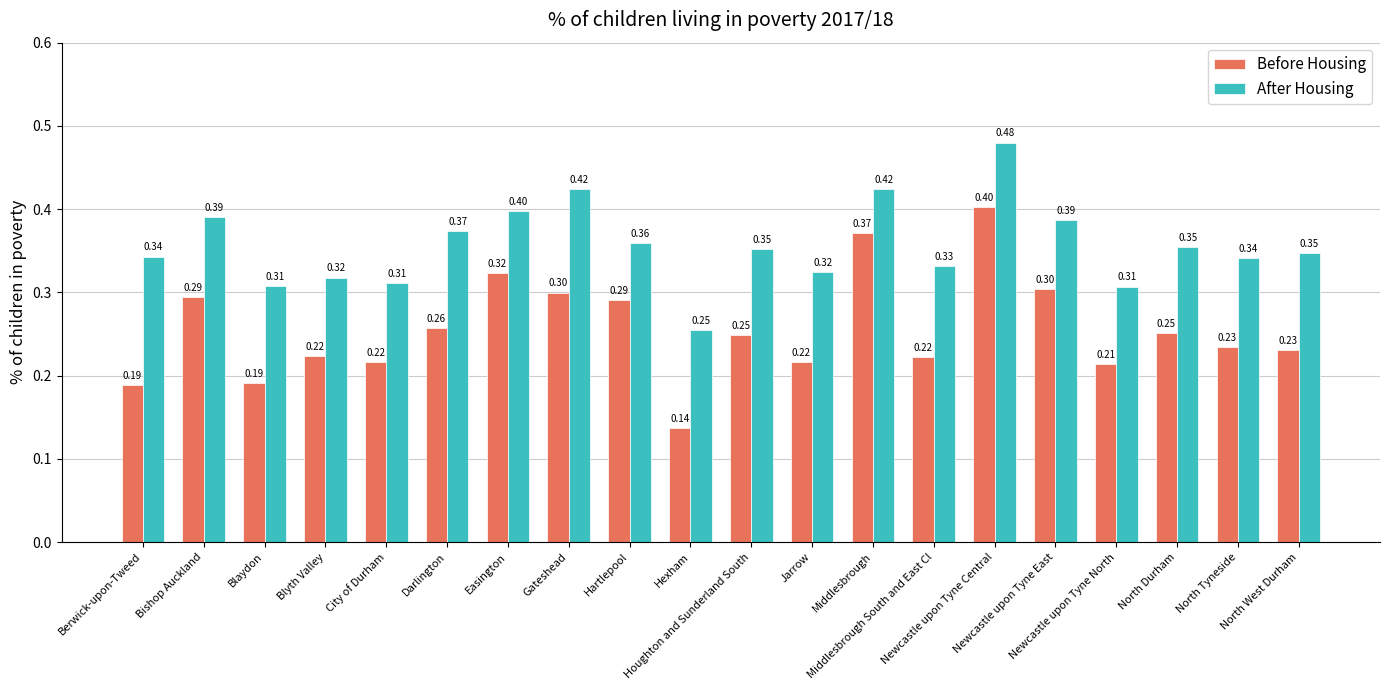

What is the label of the 19th bar from the left?

North Tyneside